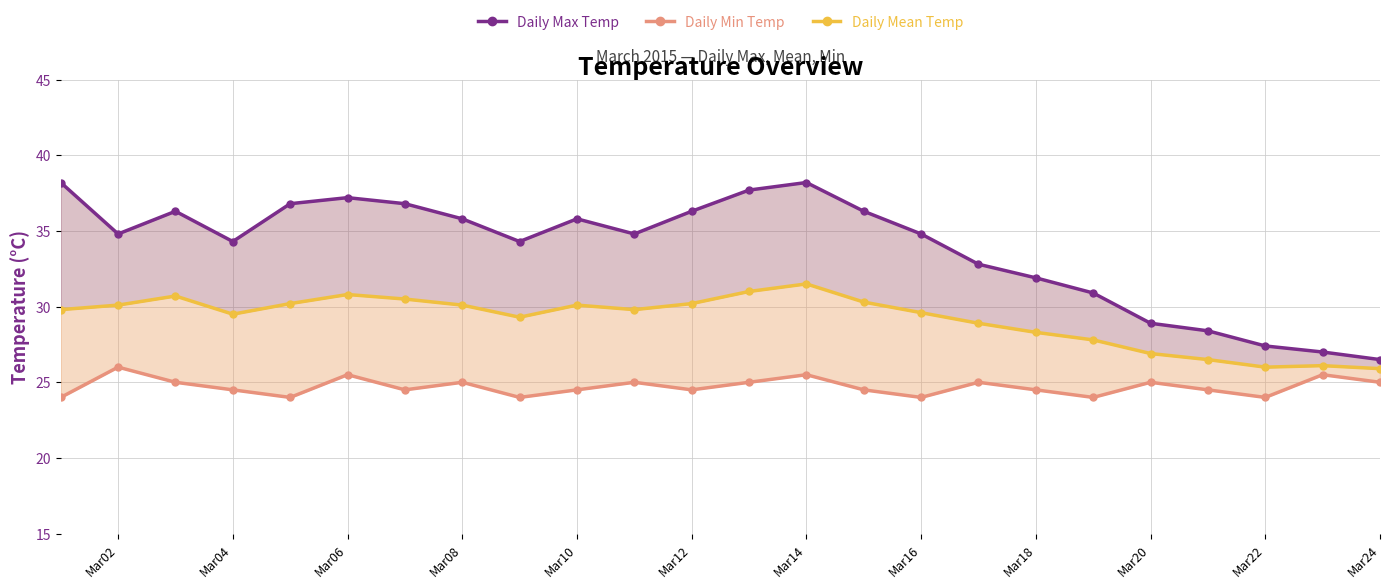

List the series in order of their peak value, lowest first.

Daily Min Temp, Daily Mean Temp, Daily Max Temp